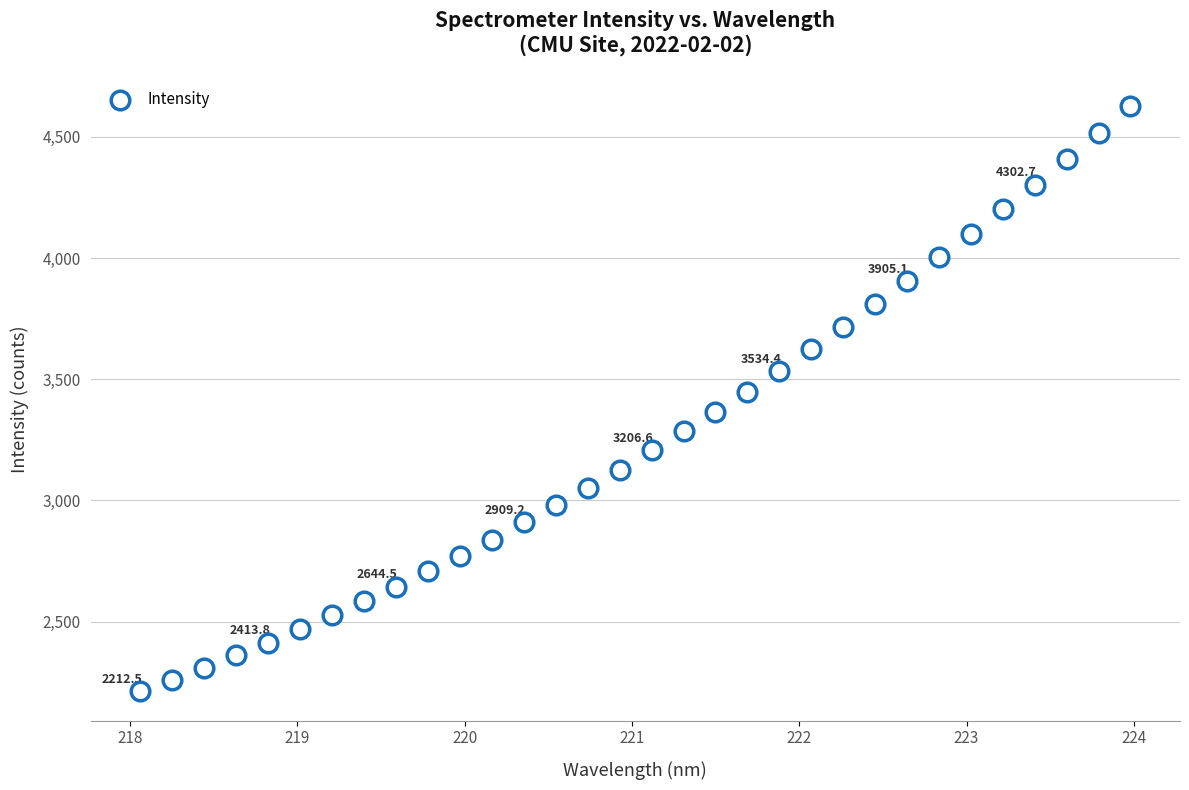

What is the range of X values (max minus min)?

5.9